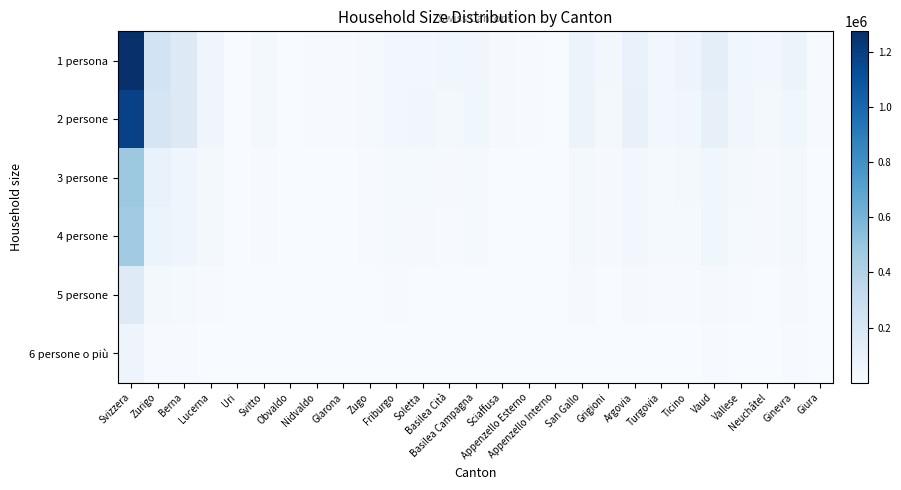

Reading right to left, transcribe all the data shown in this chart.

1 persona: Giura=9735	Ginevra=72205	Neuchâtel=30815	Vallese=48863	Vaud=120067	Ticino=61441	Turgovia=36387	Argovia=87334	Grigioni=33730	San Gallo=72397	Appenzello Interno=1893	Appenzello Esterno=7579	Sciaffusa=13245	Basilea Campagna=40495	Basilea Cità=45463	Soletta=39432	Friburgo=36868	Zugo=16754	Glarona=5961	Nidvaldo=5899	Obvaldo=4966	Svitto=20508	Uri=4626	Lucerna=56438	Berna=164916	Zurigo=237650	Svizzera=1275667
2 persone: Giura=9569	Ginevra=48938	Neuchâtel=24652	Vallese=45041	Vaud=100189	Ticino=48083	Turgovia=39419	Argovia=99314	Grigioni=28788	San Gallo=70727	Appenzello Interno=2029	Appenzello Esterno=7902	Sciaffusa=12240	Basilea Campagna=45188	Basilea Cità=28303	Soletta=41376	Friburgo=39221	Zugo=17792	Glarona=5865	Nidvaldo=6625	Obvaldo=5096	Svitto=22440	Uri=5115	Lucerna=56697	Berna=159906	Zurigo=217845	Svizzera=1188360
3 persone: Giura=4064	Ginevra=29087	Neuchâtel=10650	Vallese=20450	Vaud=48160	Ticino=23775	Turgovia=15175	Argovia=37586	Grigioni=11294	San Gallo=26788	Appenzello Interno=771	Appenzello Esterno=2968	Sciaffusa=4380	Basilea Campagna=16721	Basilea Cità=10486	Soletta=15323	Friburgo=18832	Zugo=7265	Glarona=2286	Nidvaldo=2313	Obvaldo=1977	Svitto=8628	Uri=1799	Lucerna=21458	Berna=54976	Zurigo=84927	Svizzera=482139
4 persone: Giura=4284	Ginevra=25510	Neuchâtel=10231	Vallese=19752	Vaud=45292	Ticino=19681	Turgovia=15185	Argovia=38312	Grigioni=10934	San Gallo=27916	Appenzello Interno=851	Appenzello Esterno=2914	Sciaffusa=4212	Basilea Campagna=15850	Basilea Cità=8213	Soletta=14307	Friburgo=19905	Zugo=7326	Glarona=2305	Nidvaldo=2402	Obvaldo=2246	Svitto=8947	Uri=2160	Lucerna=23008	Berna=53211	Zurigo=79403	Svizzera=464357
5 persone: Giura=1757	Ginevra=10210	Neuchâtel=3089	Vallese=6689	Vaud=14640	Ticino=5565	Turgovia=5506	Argovia=12537	Grigioni=3601	San Gallo=10853	Appenzello Interno=542	Appenzello Esterno=1220	Sciaffusa=1434	Basilea Campagna=4854	Basilea Cità=2712	Soletta=4896	Friburgo=6959	Zugo=2427	Glarona=749	Nidvaldo=821	Obvaldo=827	Svitto=3302	Uri=882	Lucerna=8644	Berna=17987	Zurigo=25277	Svizzera=157980
6 persone o più: Giura=712	Ginevra=7023	Neuchâtel=1012	Vallese=2440	Vaud=5607	Ticino=1653	Turgovia=2256	Argovia=4730	Grigioni=1059	San Gallo=4552	Appenzello Interno=204	Appenzello Esterno=546	Sciaffusa=542	Basilea Campagna=1585	Basilea Cità=1013	Soletta=1899	Friburgo=2396	Zugo=709	Glarona=264	Nidvaldo=315	Obvaldo=359	Svitto=1234	Uri=299	Lucerna=3420	Berna=7023	Zurigo=9996	Svizzera=62848